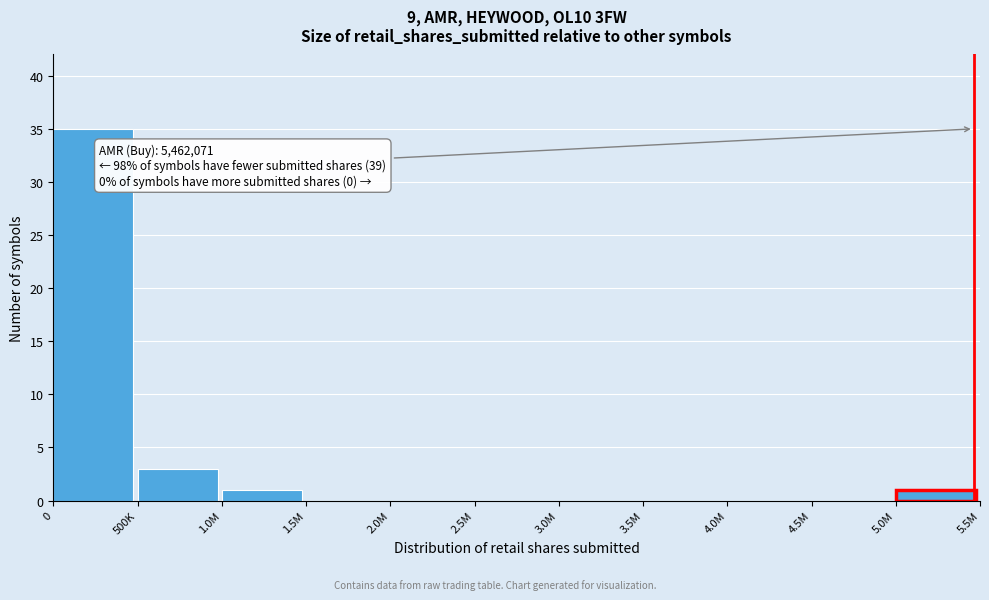

Reading right to left, extract all data points from this chart.

5.0M=1	4.5M=0	4.0M=0	3.5M=0	3.0M=0	2.5M=0	2.0M=0	1.5M=0	1.0M=1	500K=3	0=35